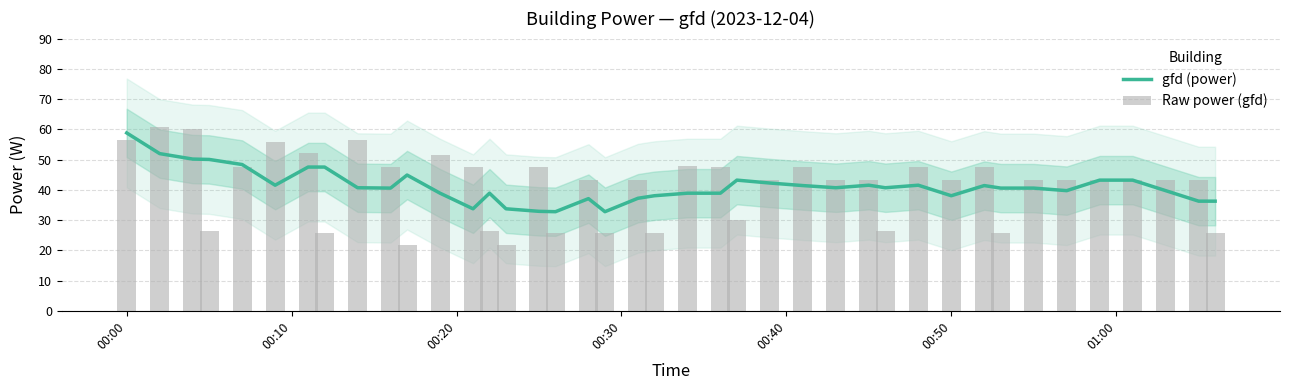

List the series in order of their peak value, lowest first.

gfd (power), Raw power (gfd)